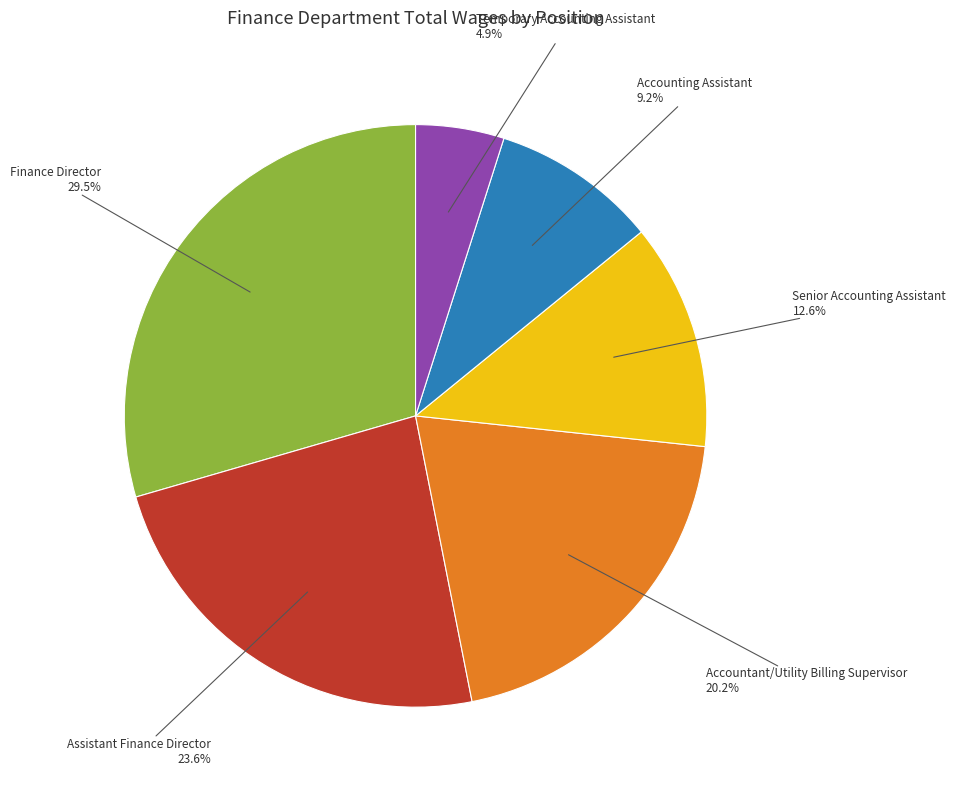

Is there a majority slice in this chart?

No